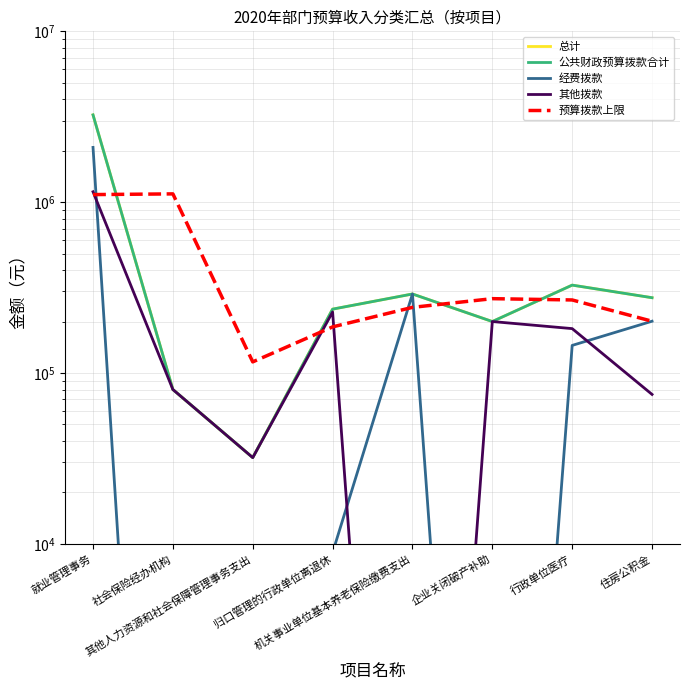

Which label corresponds to the smallest value in the chart?

社会保险经办机构